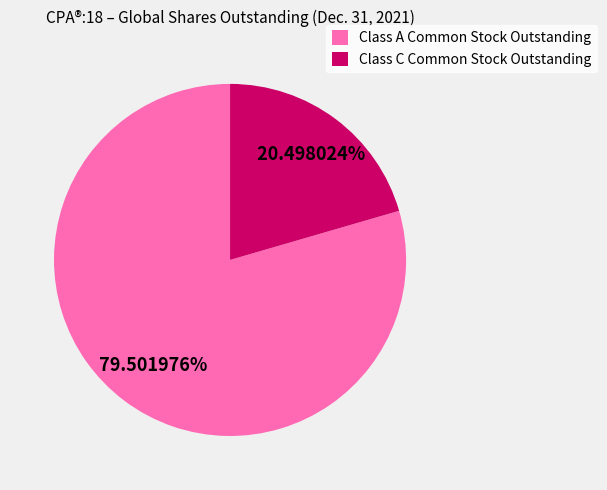

To the nearest percent, what is the difference between the largest and smallest slice percentages?

59%